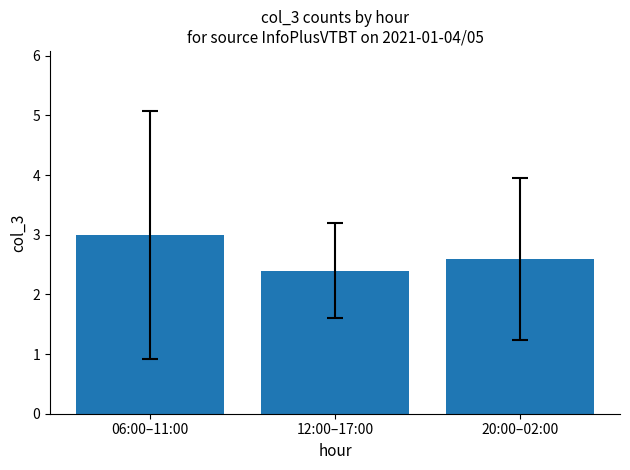

What is the ratio of the value at 06:00–11:00 to the value at 12:00–17:00?

1.2